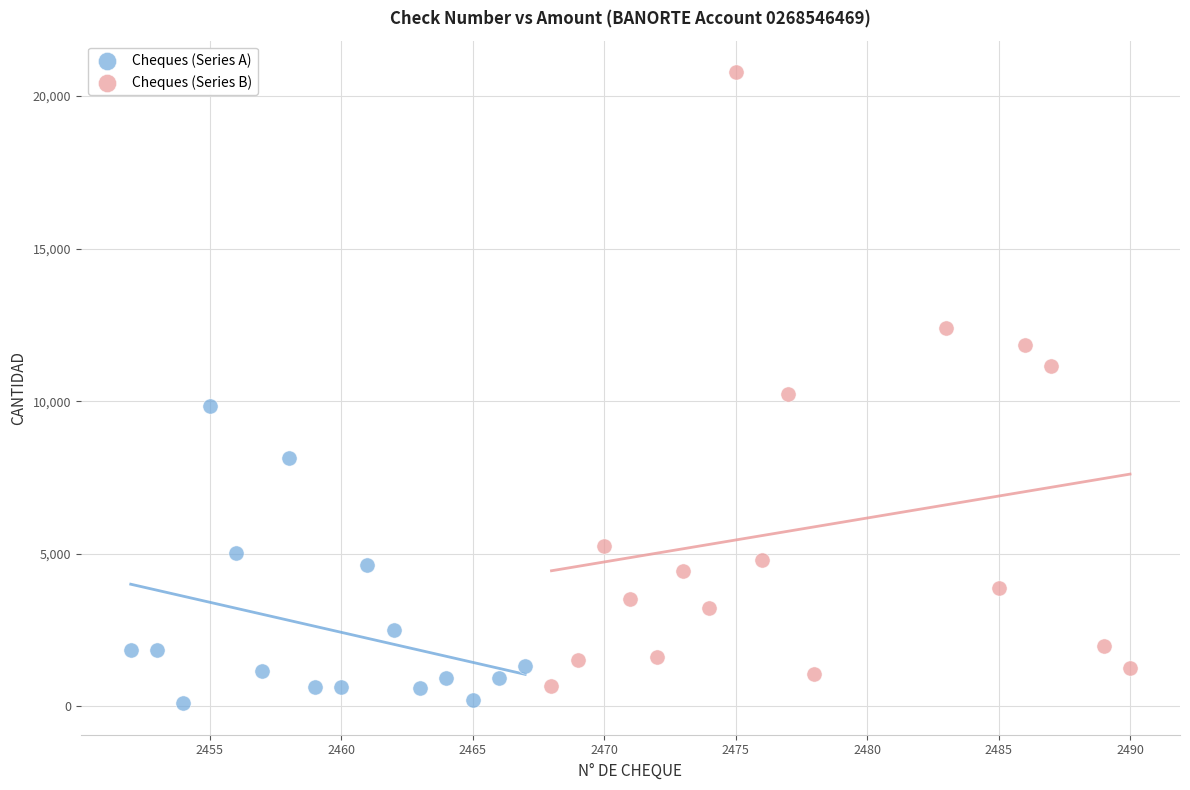

Which series has the largest Y range (max minus min)?

Cheques (Series B)